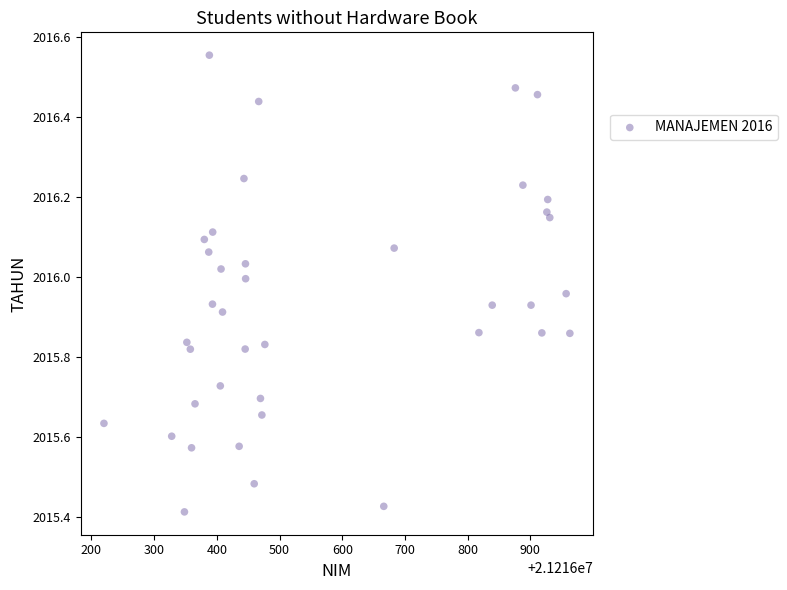

What is the range of Y values (max minus min)?

1.1